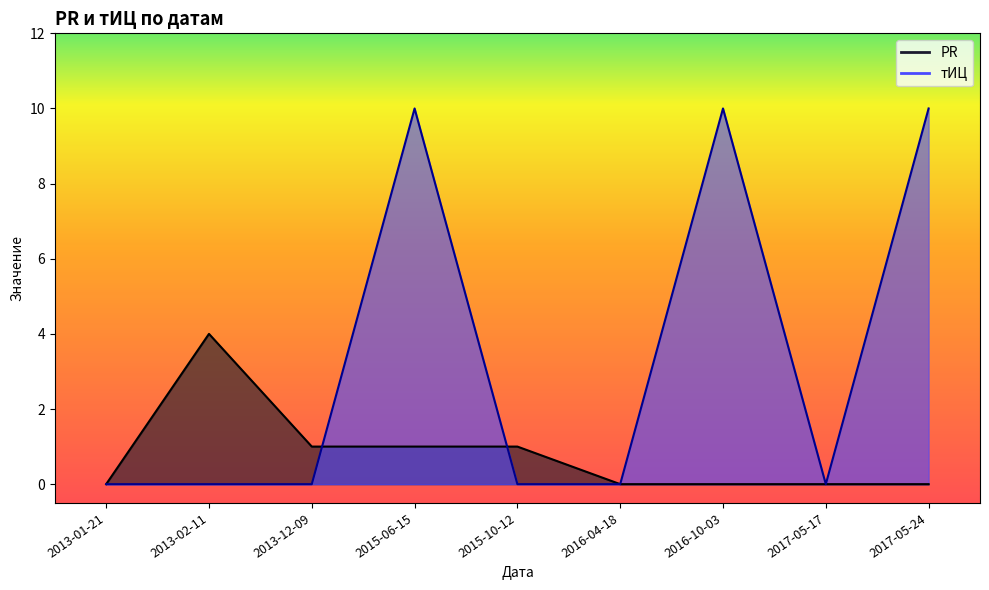

Does the chart display data point markers on the line(s)?

No